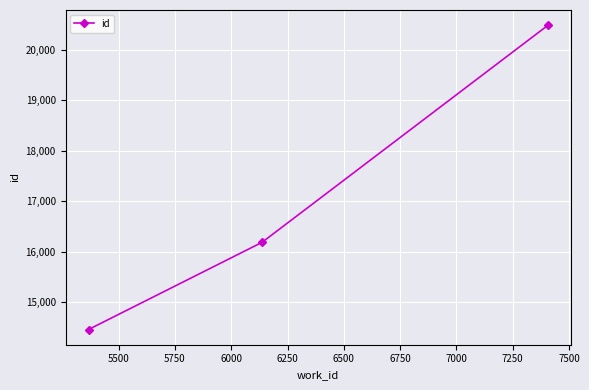

What is the sum of all values?

51140